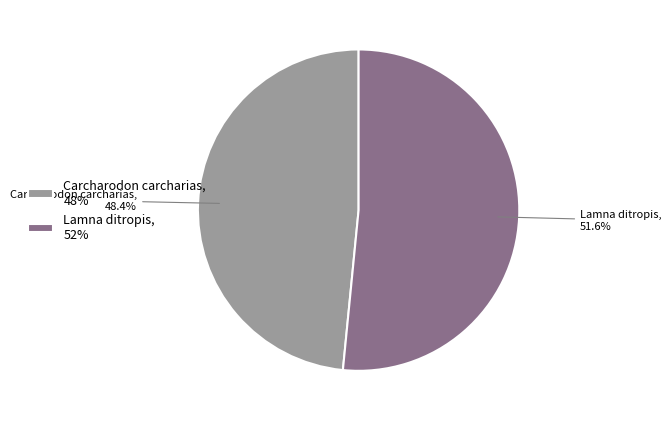

To the nearest percent, what percentage of the pie is Lamna ditropis?

52%